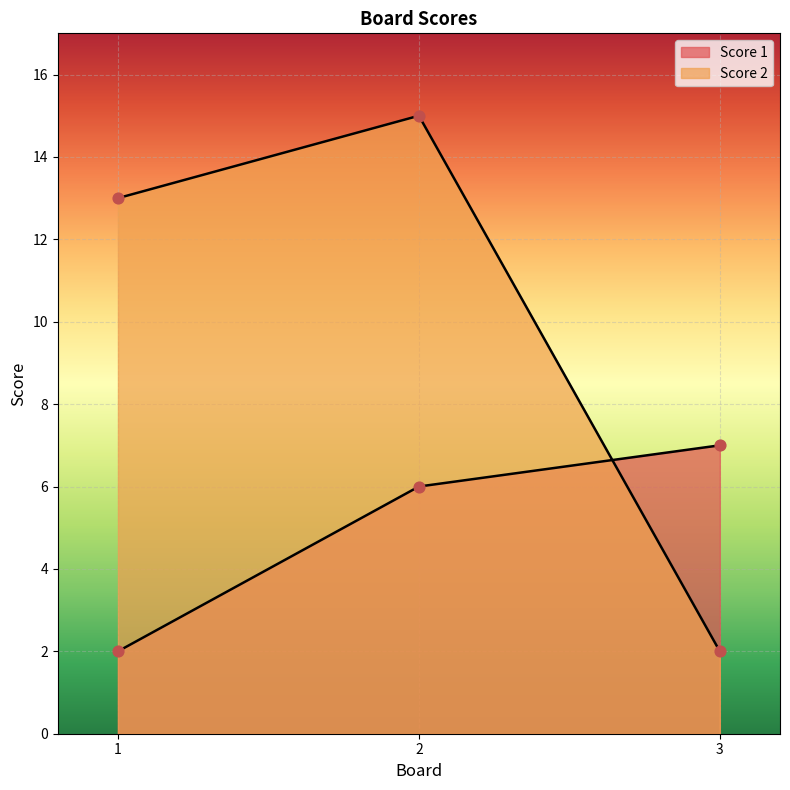

What are all the series names shown in the legend?

Score 1, Score 2